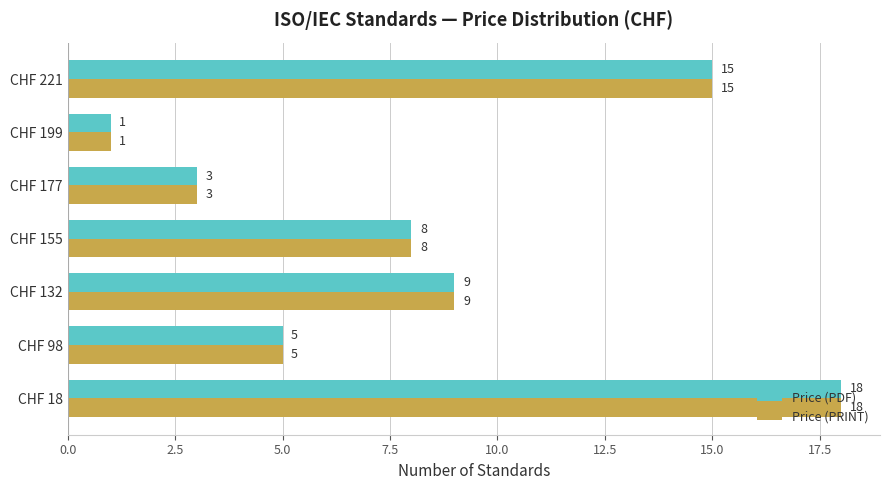

What is the average value of the Price (PRINT) series?

8